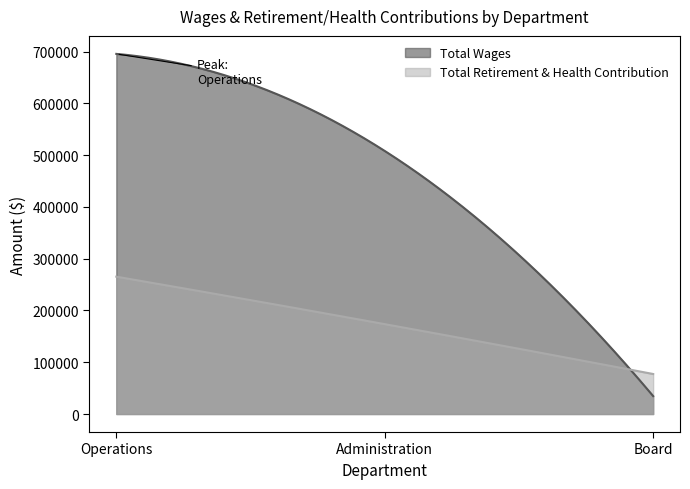

How many distinct data groups are displayed?

2